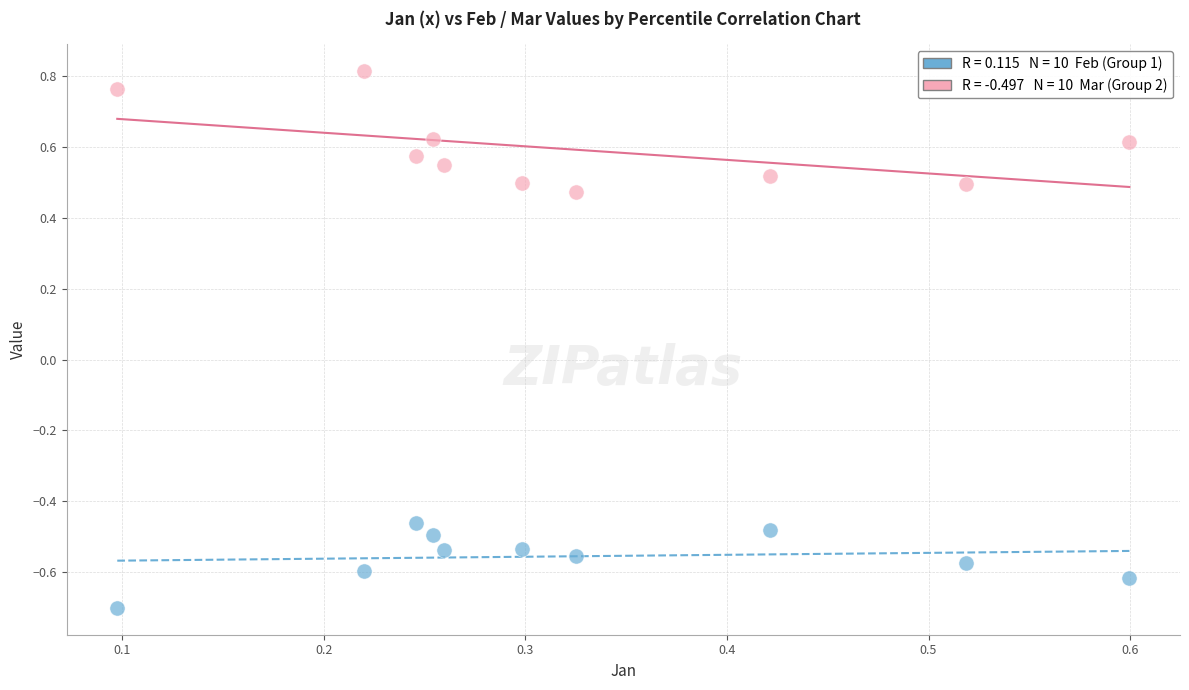

Across all data points, what is the range of Y values (max minus min)?

1.5